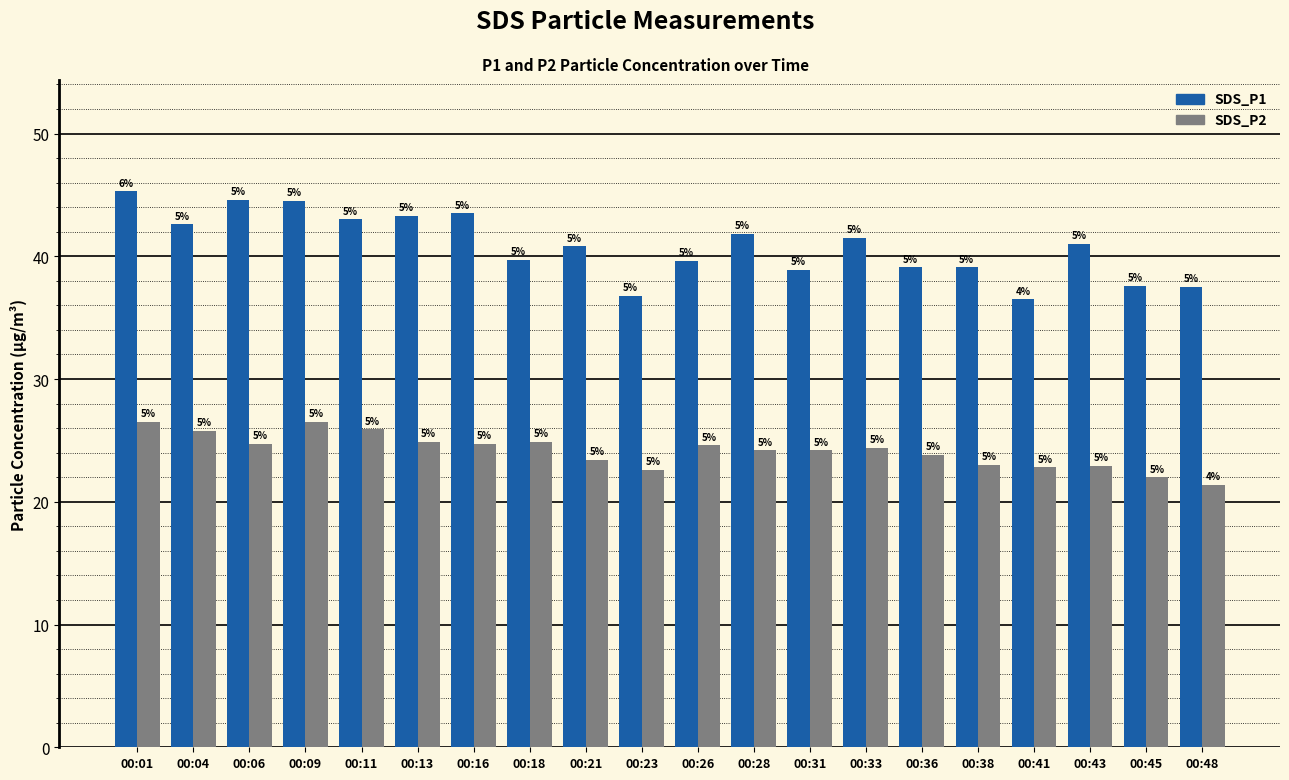

What is the value of the SDS_P1 bar at the 10th from the left?

36.8